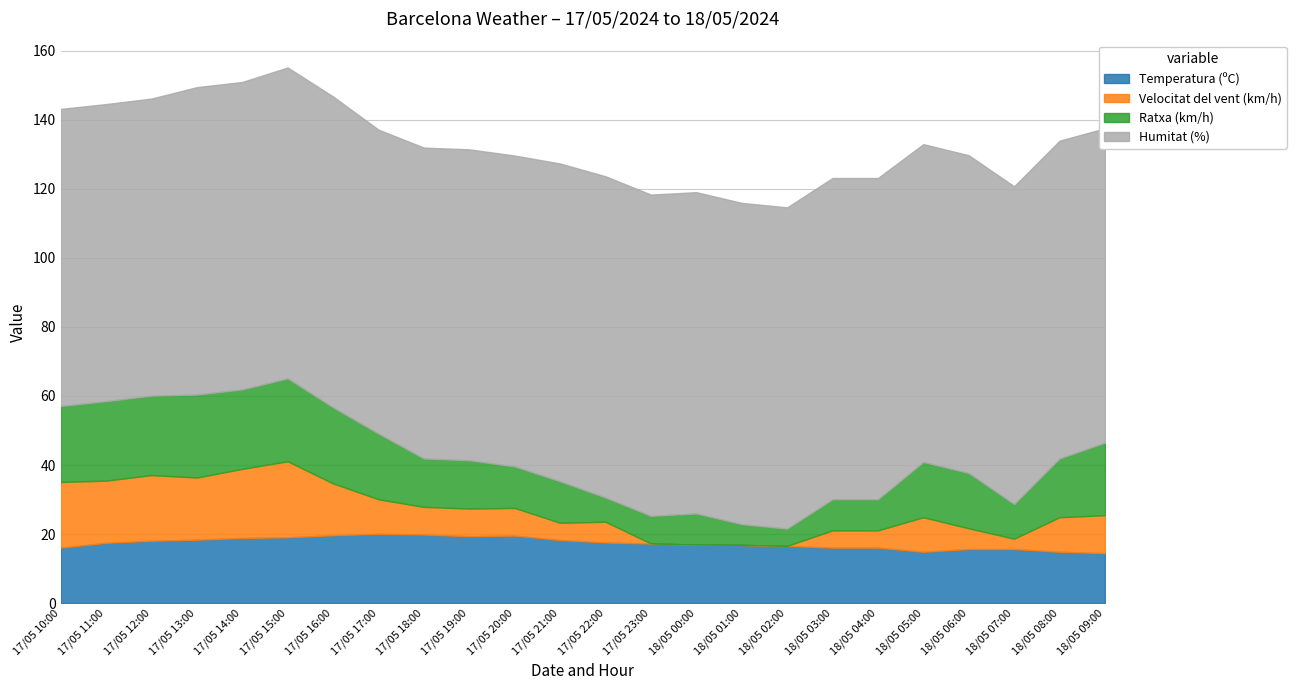

Between 17/05 16:00 and 17/05 22:00, which is larger?

17/05 16:00